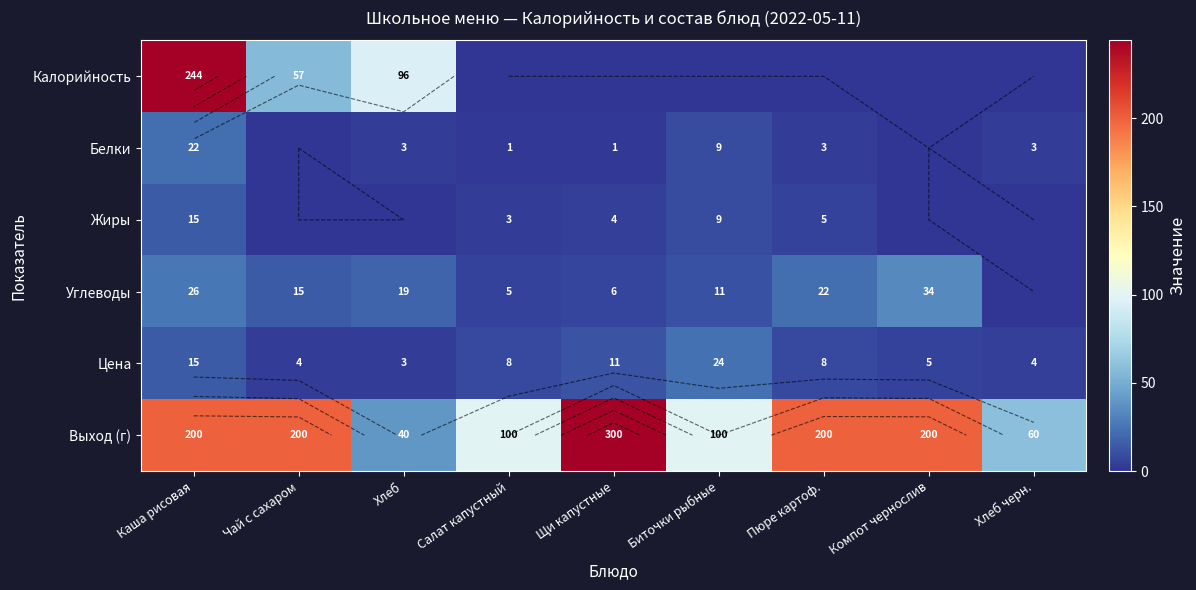

At how many categories does at least one series exceed 272?

1